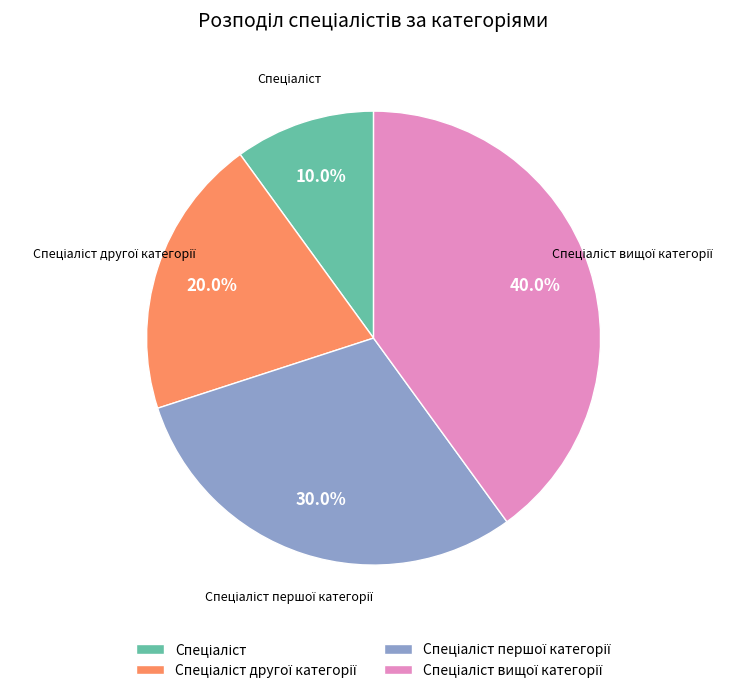

Does any single category account for the majority?

No